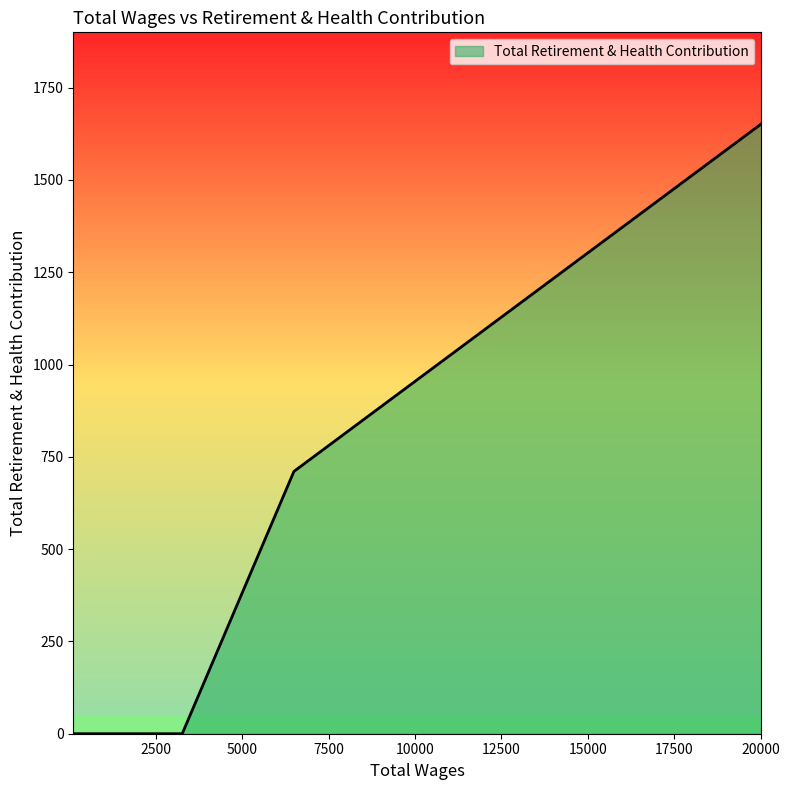

What is the difference between the maximum and minimum values?

1652.1